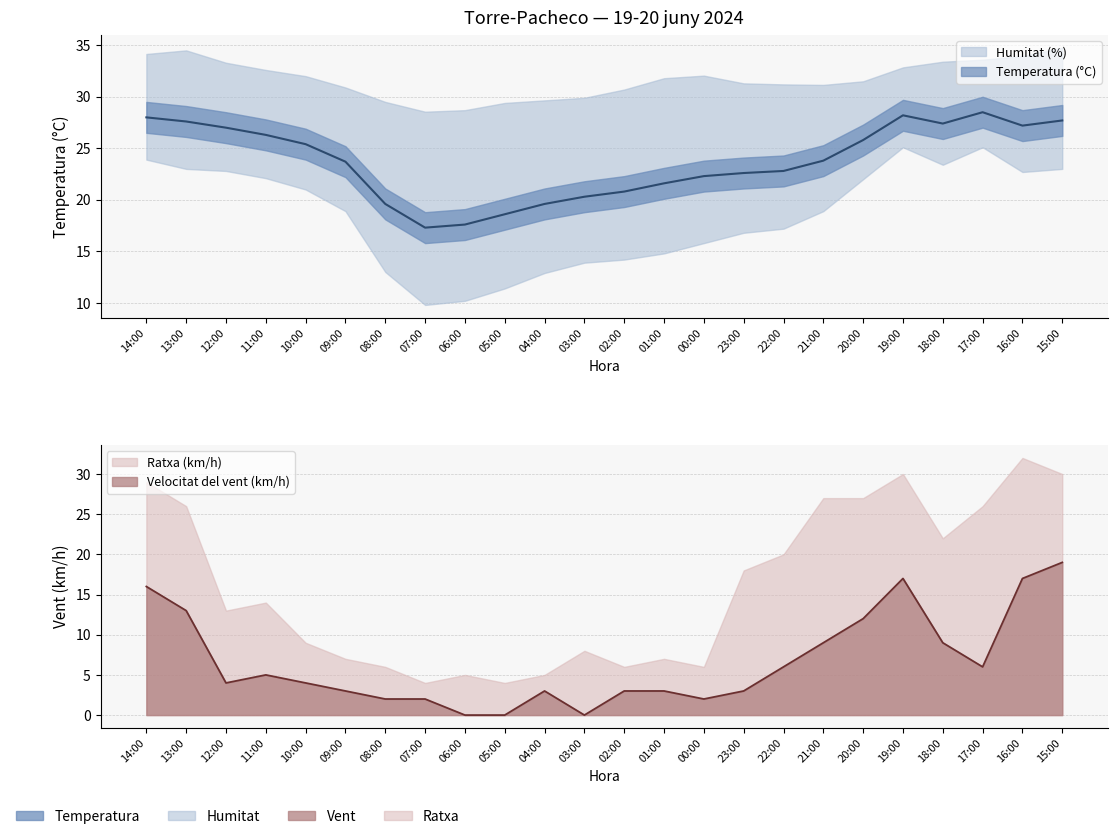

True or false: Temperatura (°C) and Velocitat del vent (km/h) intersect in this chart.

False